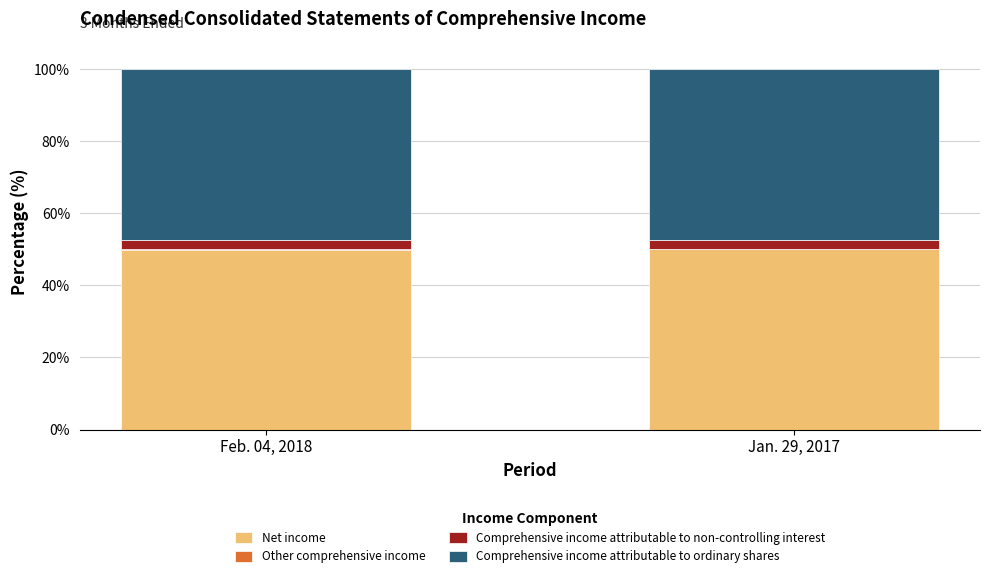

The value of Net income at Jan. 29, 2017 is 50.0. True or false?

True